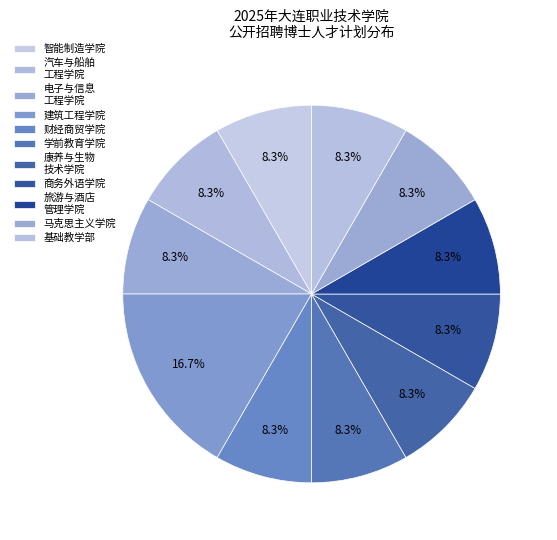

To the nearest percent, what is the average slice percentage?

9%